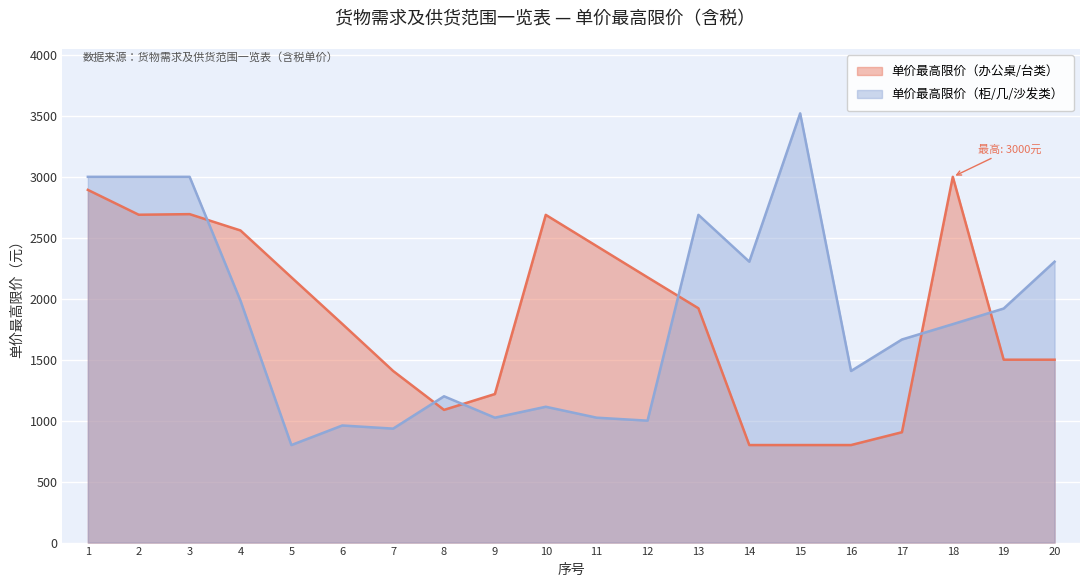

Which series changed the most between 5 and 15?

单价最高限价（柜/几/沙发类）